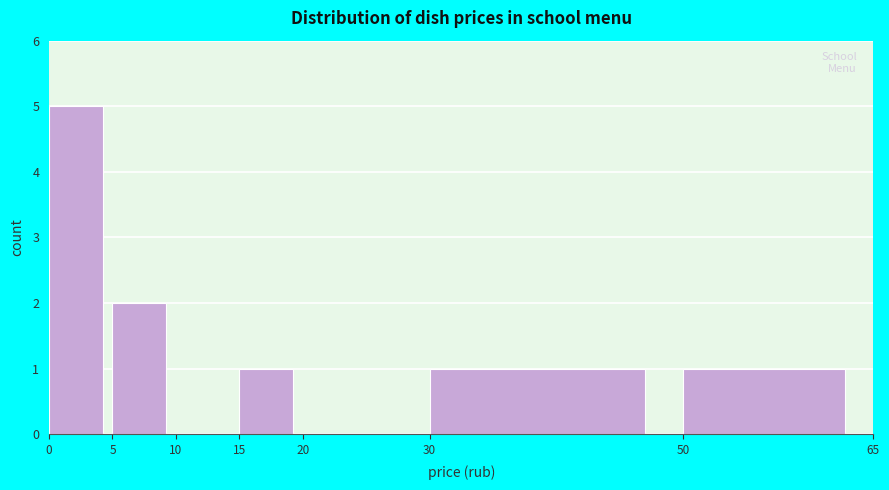

Reading left to right, list every bar in this chart as the range it spans on the x-axis followed by its height. The values are not printed on the chart, so give them approximately, as read against the axis.

0 to 5: 5
5 to 10: 2
10 to 15: 0
15 to 20: 1
20 to 30: 0
30 to 50: 1
50 to 65: 1